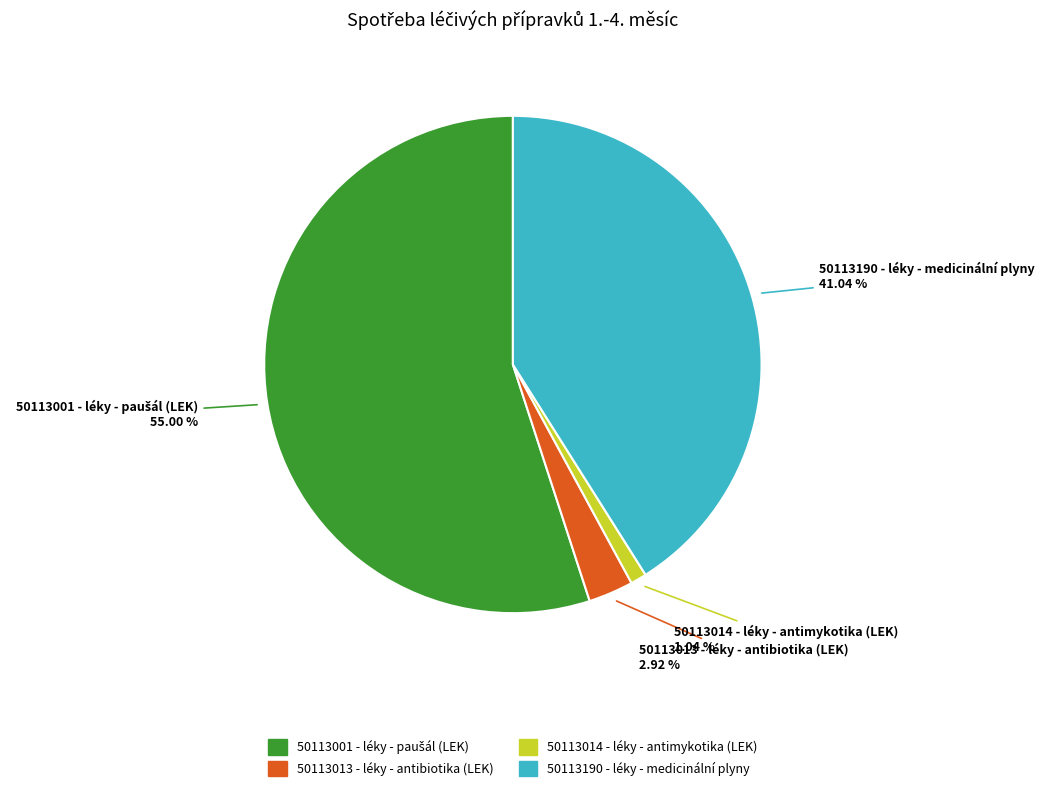

True or false: 50113190 - léky - medicinální plyny accounts for 41% of the total.

True